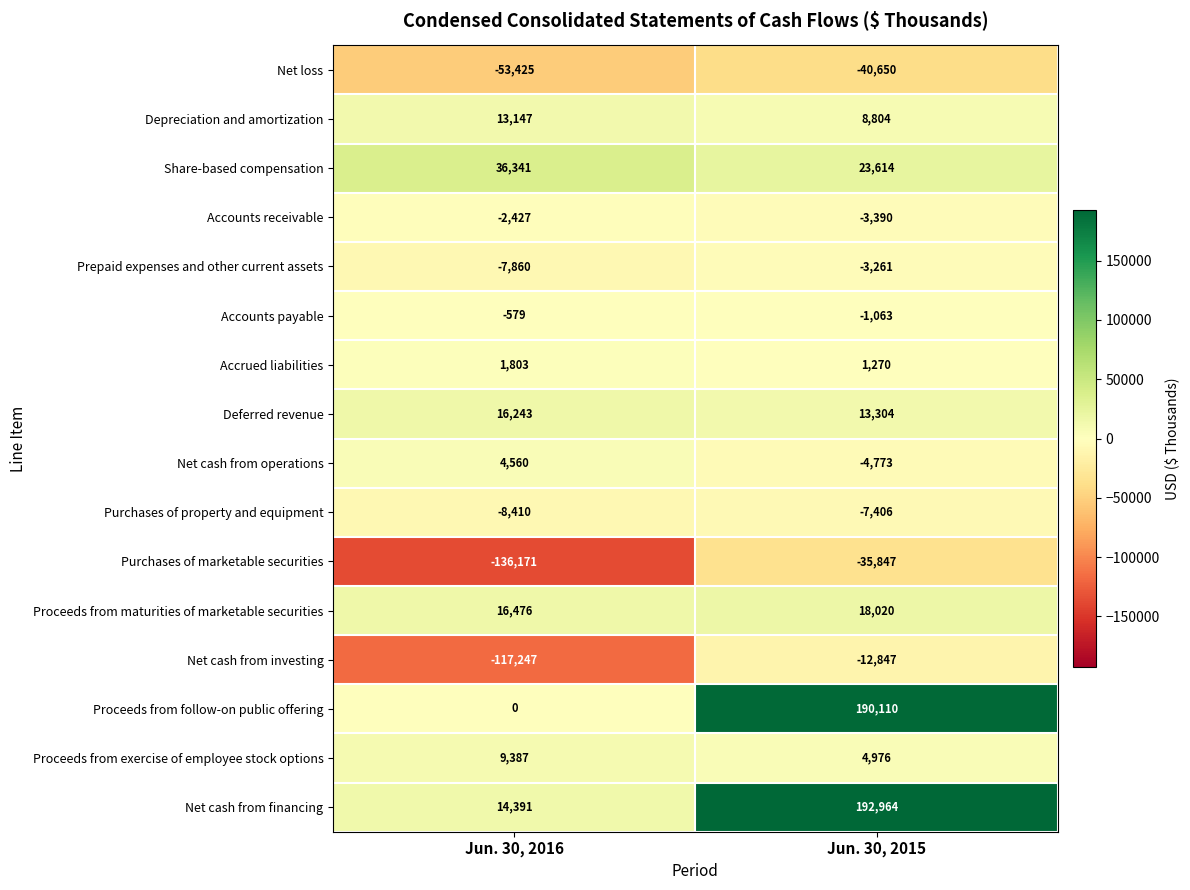

Rank the categories by Prepaid expenses and other current assets value from highest to lowest.

Jun. 30, 2015, Jun. 30, 2016